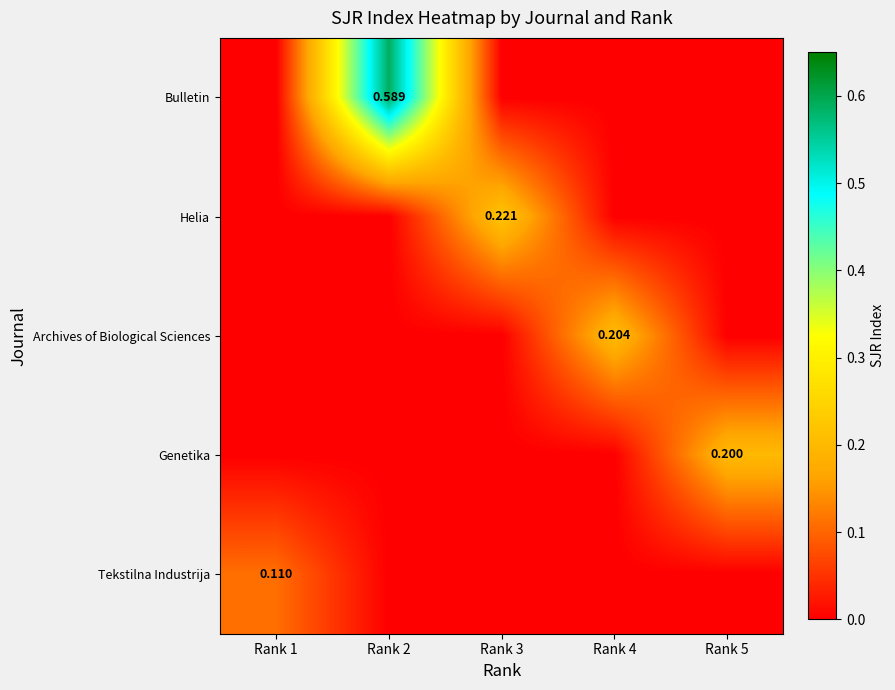

Count the number of data series in this chart.

5